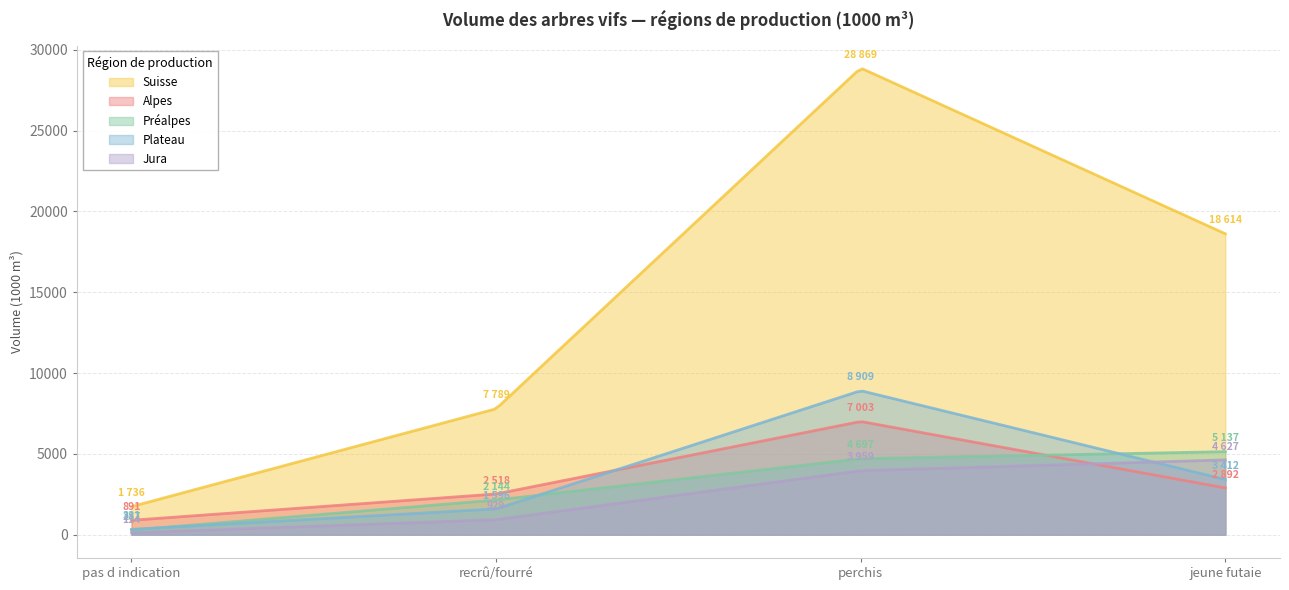

Which series has the largest total across all categories?

Suisse